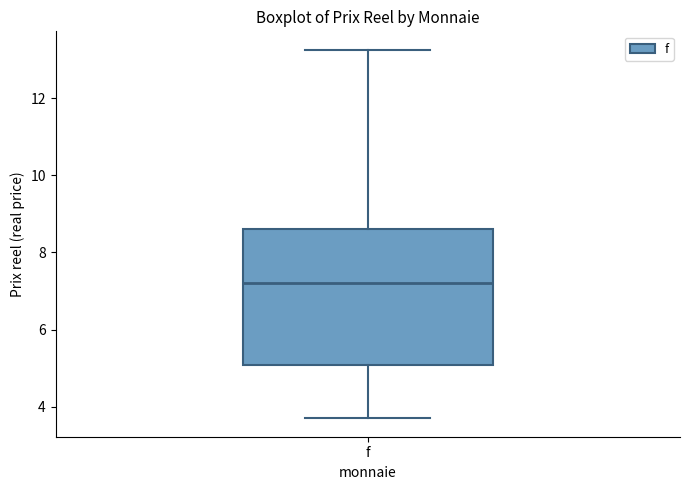

Transcribe this box plot: give where the median line is, the range the box spans, and where the two whiskers end, as read against the y-axis. The values are not printed on the chart, so give them approximately, as read against the axis.

median 7.2, box 5.0 to 8.6, whiskers 3.6 to 13.2